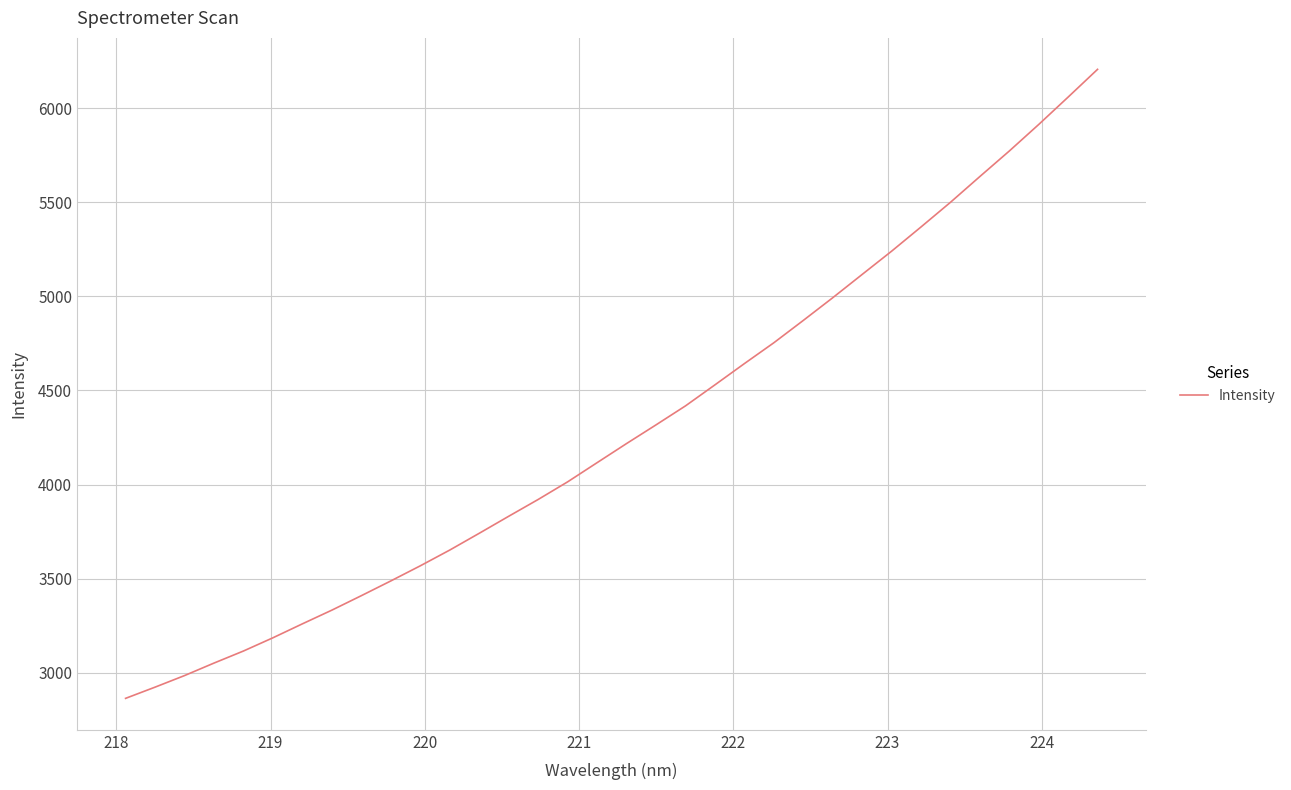

What is the smallest value displayed?

2863.3